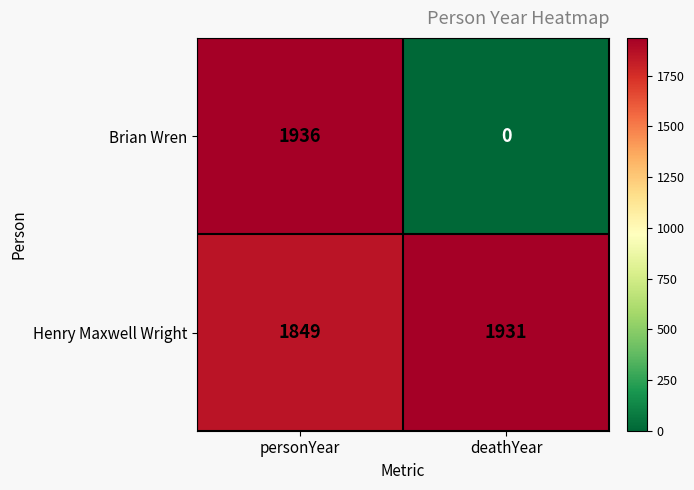

At how many categories does at least one series exceed 528?

2